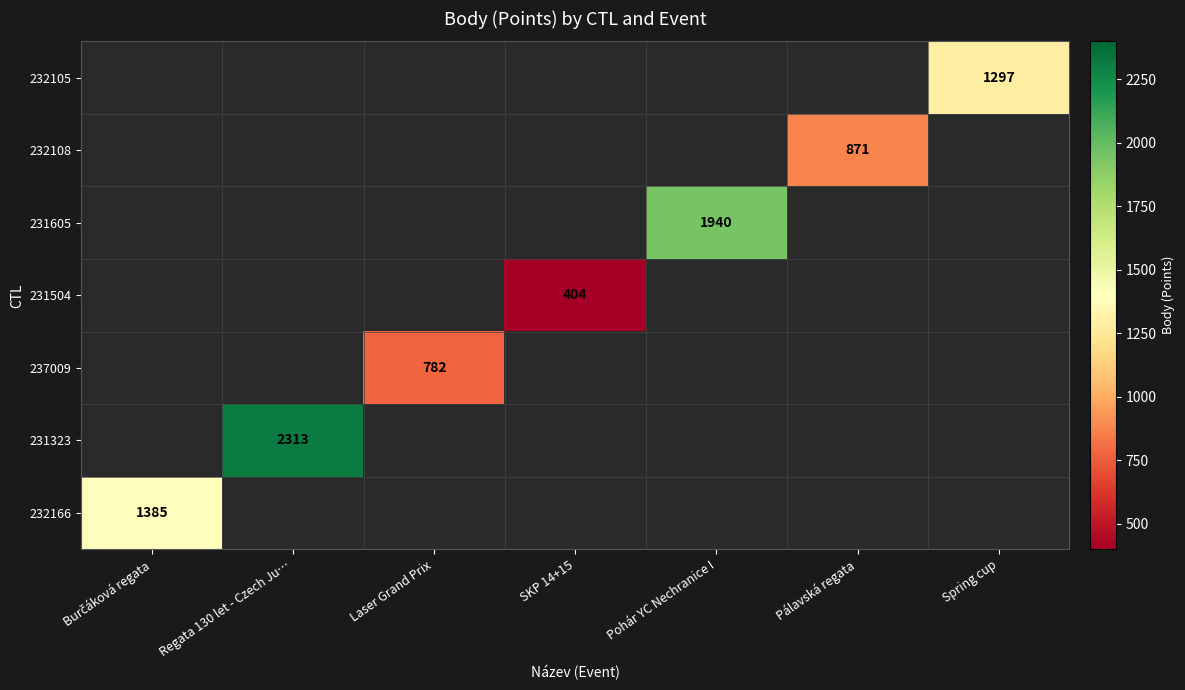

The value of 231504 at SKP 14+15 is 205. True or false?

False